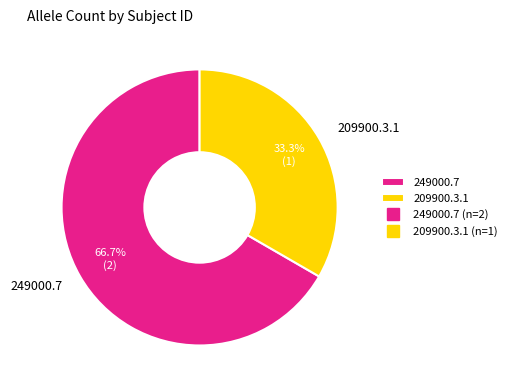

Which slice is the largest?

249000.7